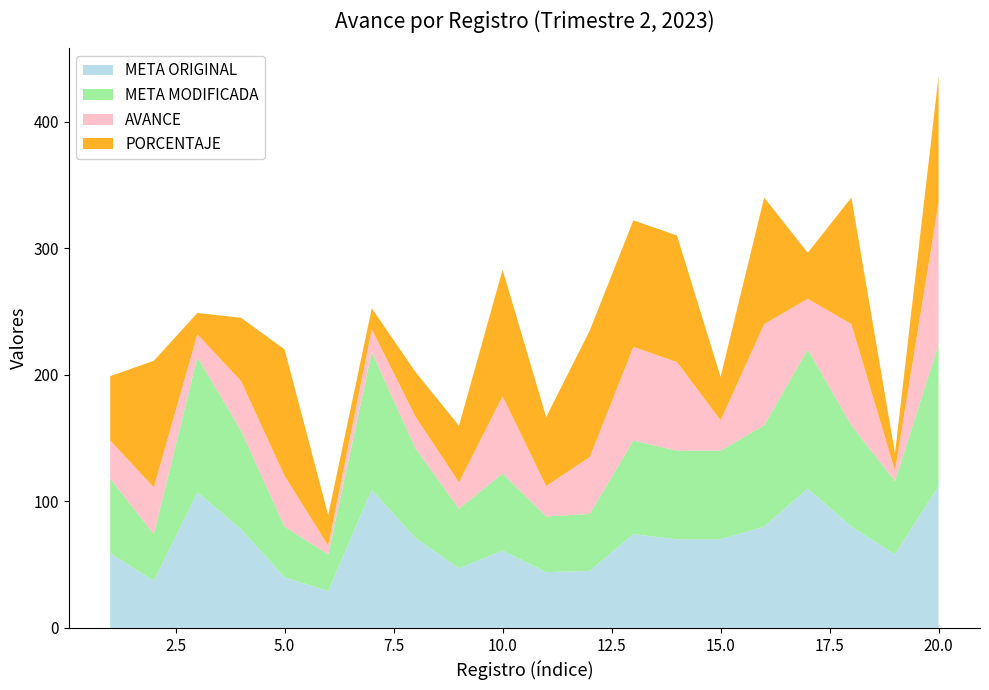

Reading left to right, extract all data points from this chart.

META ORIGINAL: 1=59.0	2=37.0	3=107.0	4=78.0	5=40.0	6=29.0	7=109.0	8=71.0	9=47.0	10=61.0	11=44.0	12=45.0	13=74.0	14=70.0	15=70.0	16=80.0	17=110.0	18=80.0	19=58.0	20=112.0
META MODIFICADA: 1=59.0	2=37.0	3=107.0	4=78.0	5=40.0	6=29.0	7=109.0	8=71.0	9=47.0	10=61.0	11=44.0	12=45.0	13=74.0	14=70.0	15=70.0	16=80.0	17=110.0	18=80.0	19=58.0	20=112.0
AVANCE: 1=30.0	2=37.0	3=18.0	4=39.0	5=40.0	6=7.0	7=18.0	8=25.0	9=21.0	10=61.0	11=24.0	12=45.0	13=74.0	14=70.0	15=24.0	16=80.0	17=40.0	18=80.0	19=8.0	20=112.0
PORCENTAJE: 1=50.8	2=100.0	3=16.8	4=50.0	5=100.0	6=24.1	7=16.5	8=35.2	9=44.7	10=100.0	11=54.5	12=100.0	13=100.0	14=100.0	15=34.3	16=100.0	17=36.4	18=100.0	19=13.8	20=100.0